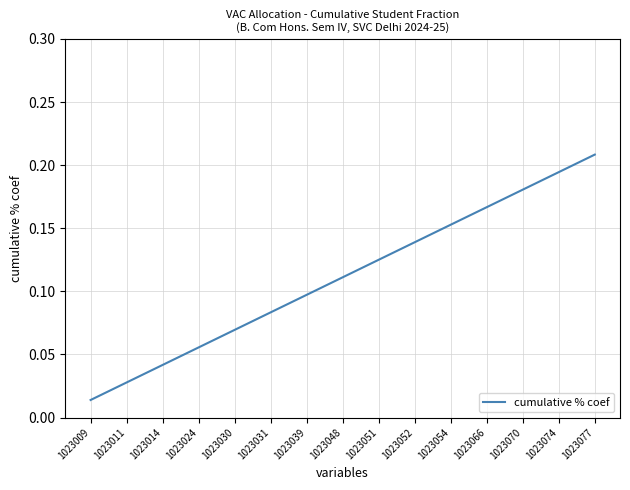

Where is the data nearest to the value 0?

1023009